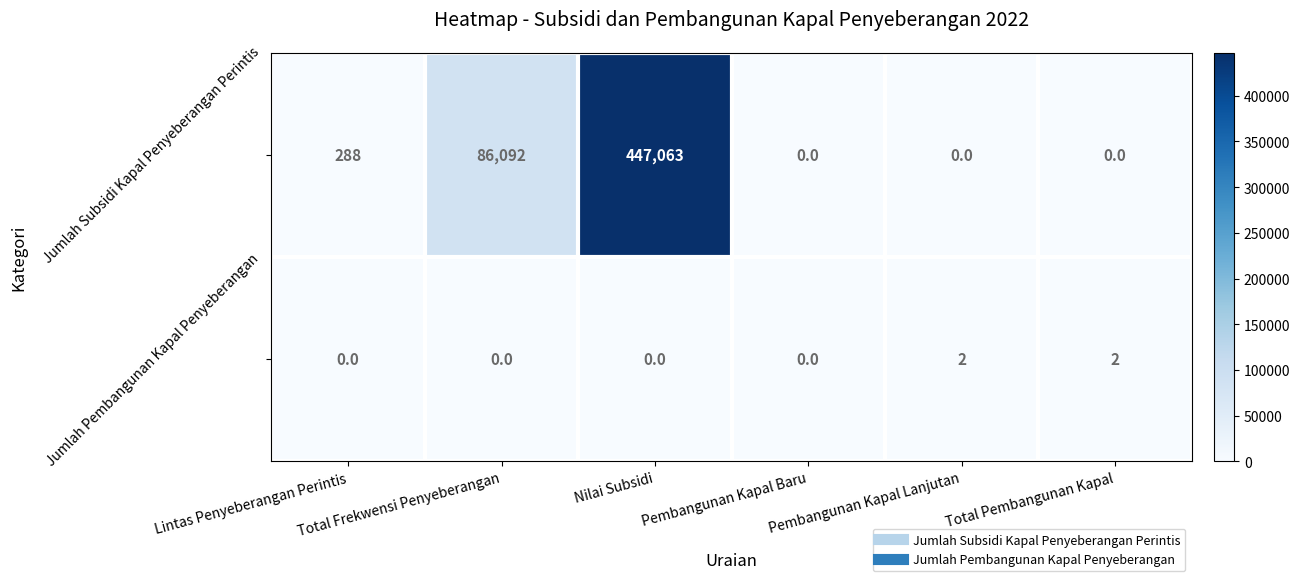

How many positive values does the Jumlah Subsidi Kapal Penyeberangan Perintis series have?

3